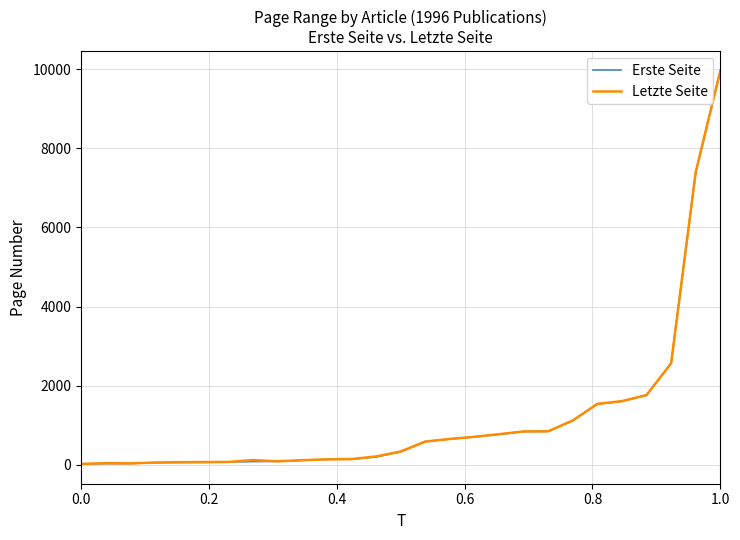

What is the highest value of the Erste Seite series?

9959